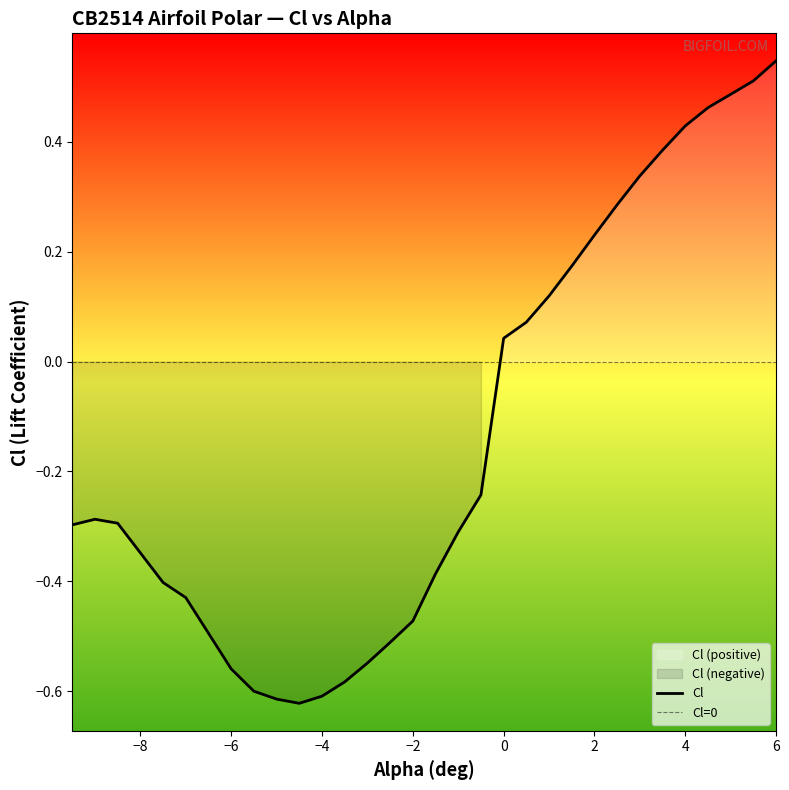

How many series are shown in this chart?

1